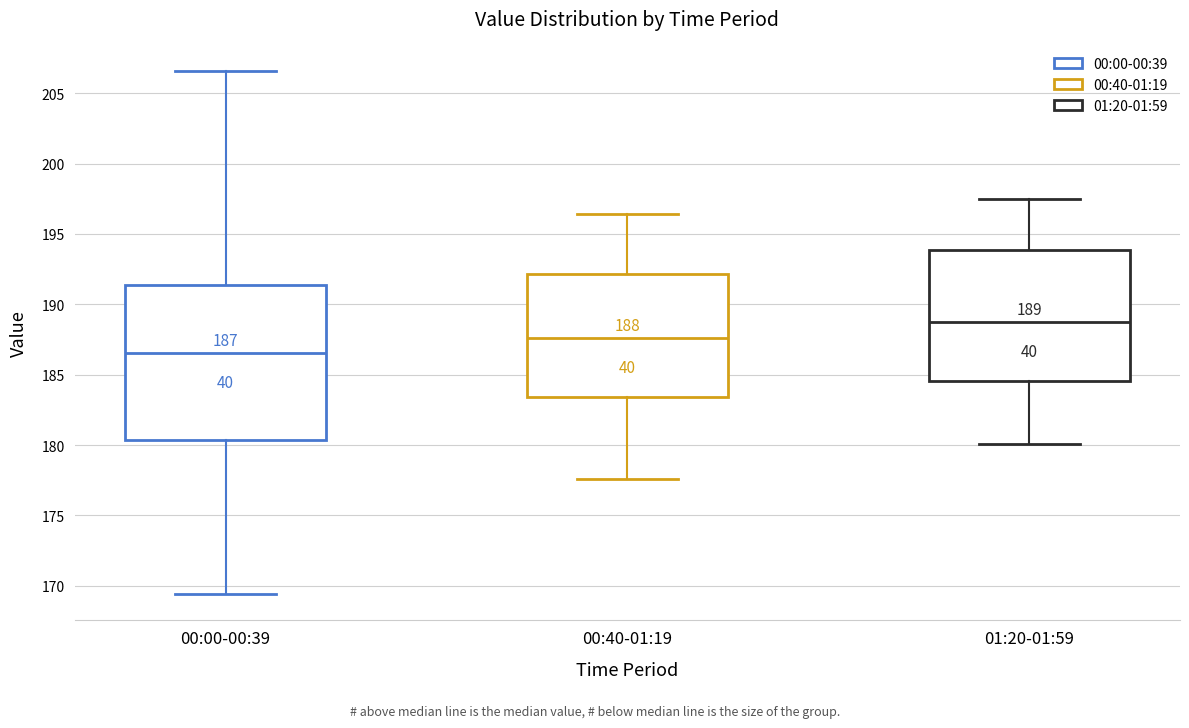

Comparing the boxes themselves (not the whiskers), which one is the tallest?

00:00-00:39